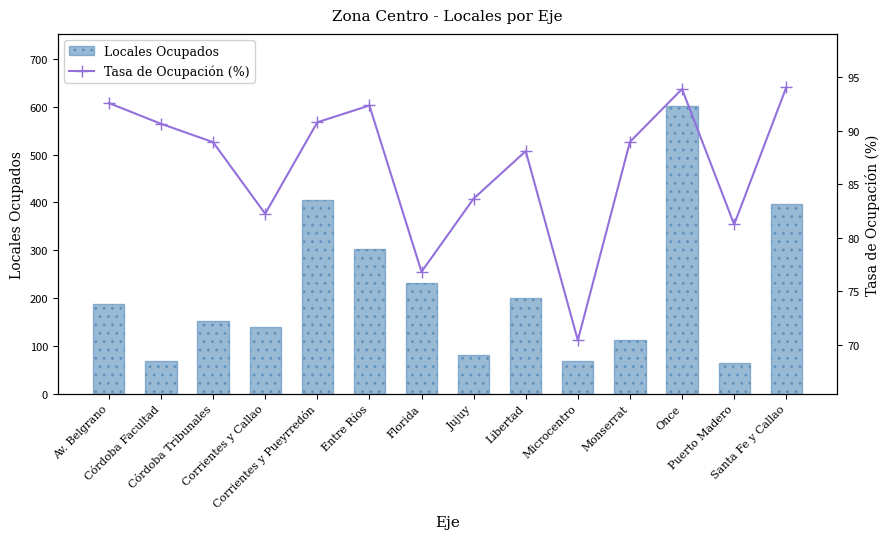

What is the maximum value shown in the chart?

602.0